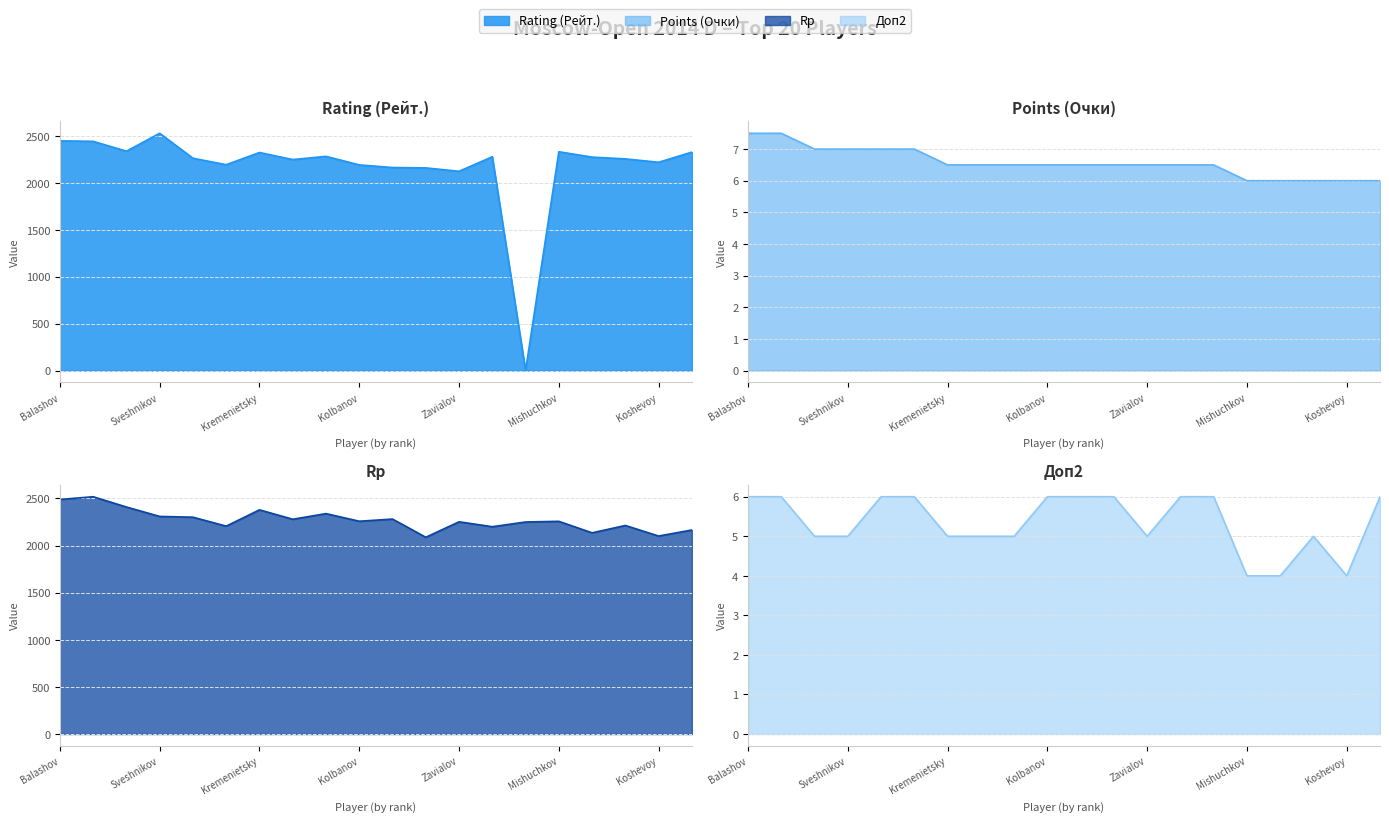

True or false: Rating (Рейт.) has a value of 2331.0 at Mishuchkov.

True